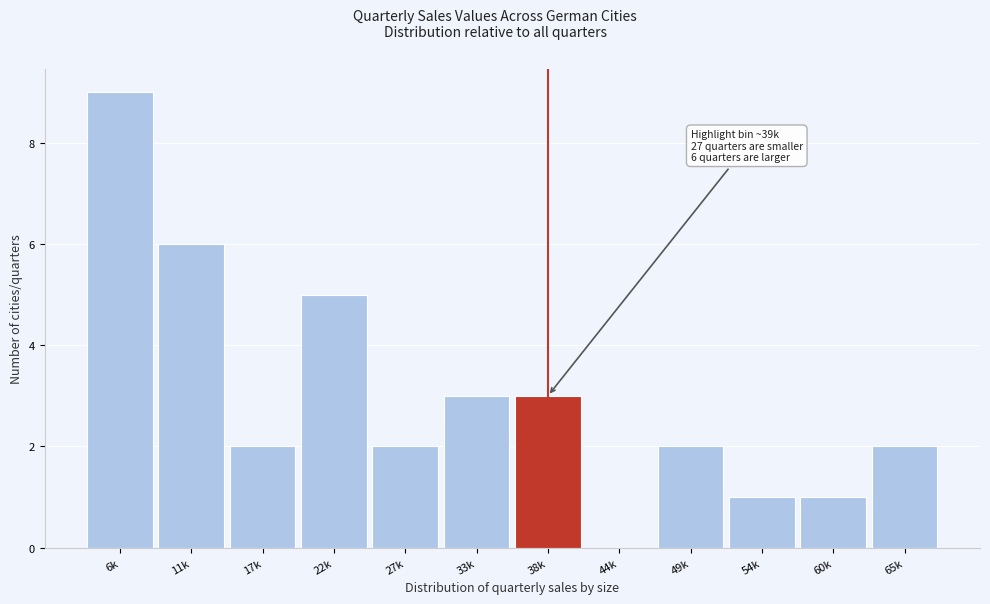

Reading left to right, list all the values displayed in this chart.

6k=9	11k=6	17k=2	22k=5	27k=2	33k=3	38k=3	44k=0	49k=2	54k=1	60k=1	65k=2